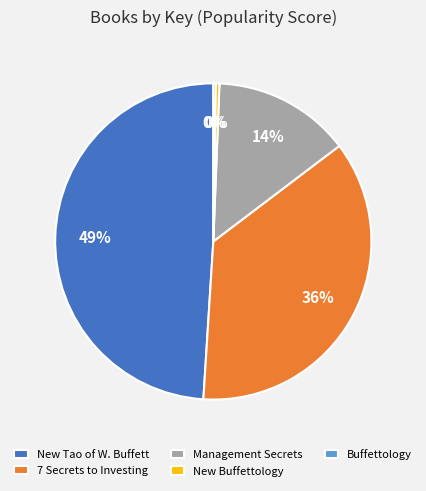

What is the largest slice in the pie chart?

New Tao of W. Buffett